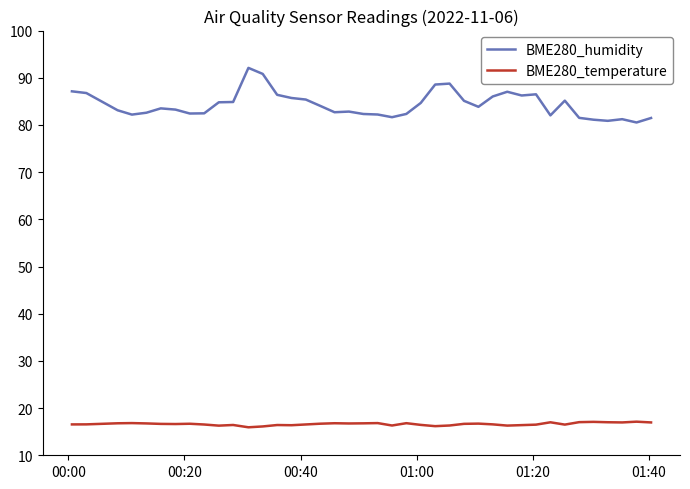

List the series in order of their peak value, lowest first.

BME280_temperature, BME280_humidity